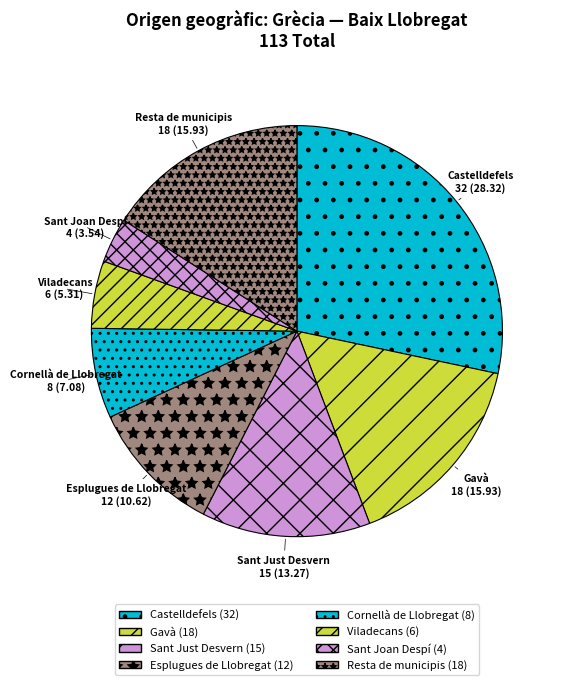

What is the smallest slice in the pie chart?

Sant Joan Despí